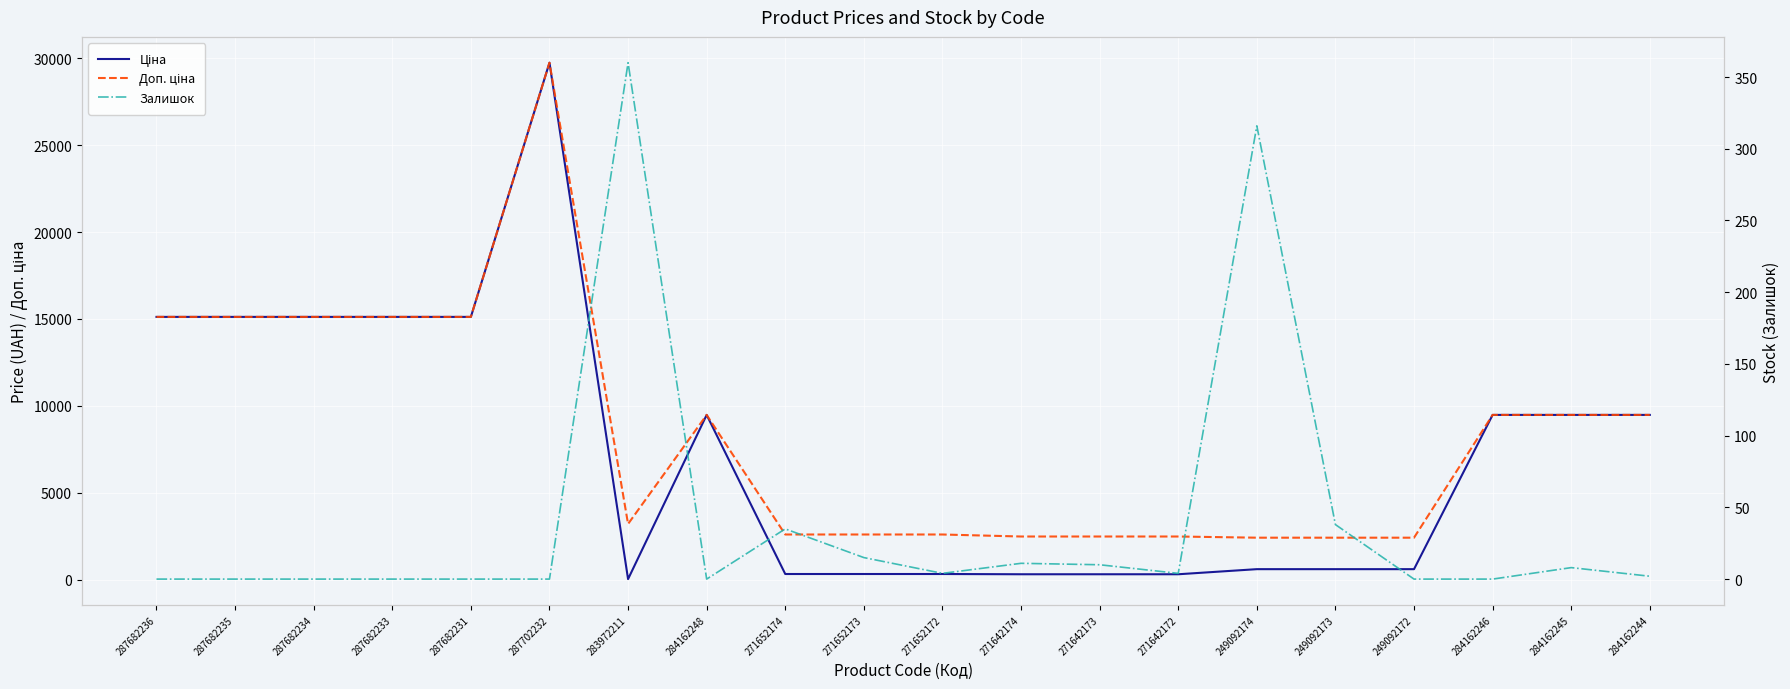

Is the value of Ціна at 271652174 greater than the value of Доп. ціна at 284162244?

No